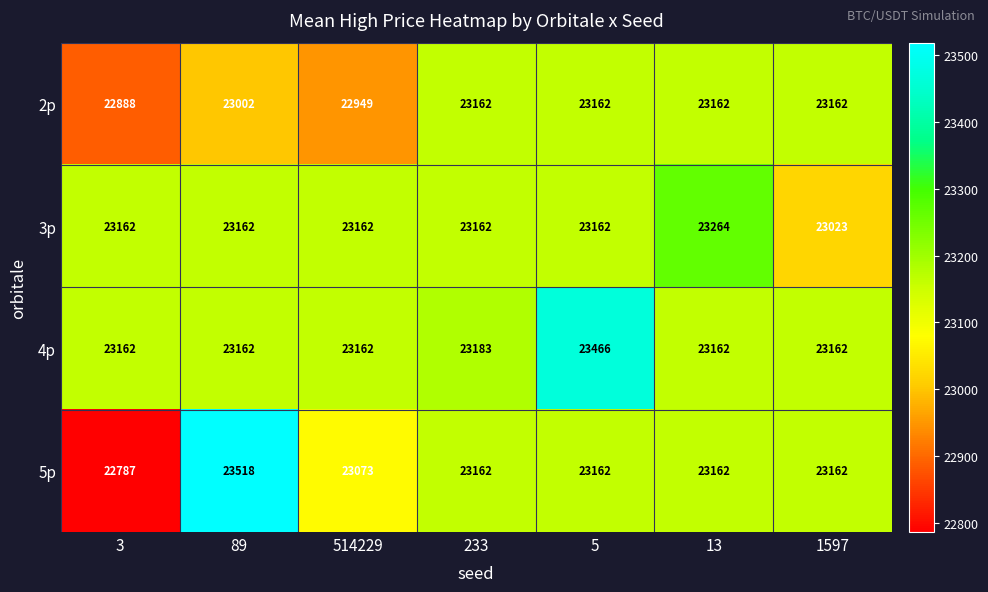

Reading left to right, list all the values displayed in this chart.

2p: 22888	23002	22949	23162	23162	23162	23162
3p: 23162	23162	23162	23162	23162	23264	23023
4p: 23162	23162	23162	23183	23466	23162	23162
5p: 22787	23518	23073	23162	23162	23162	23162